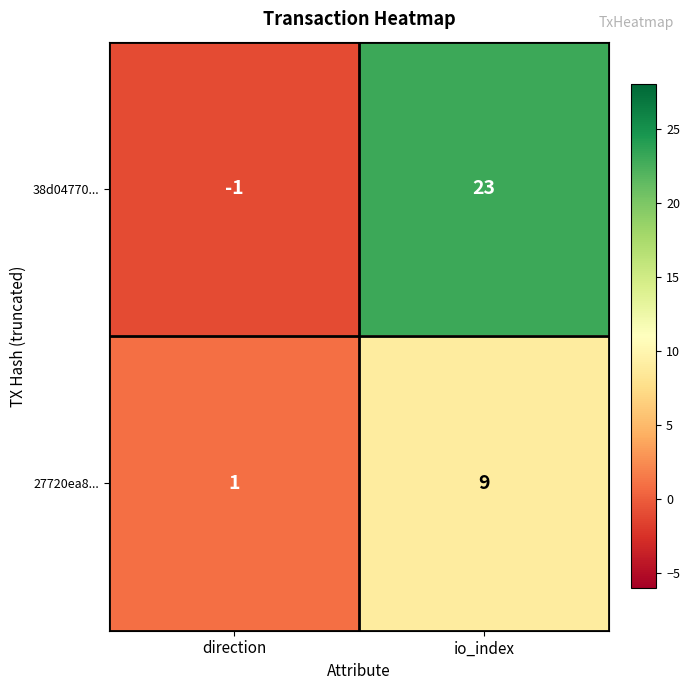

Which series has the largest total across all categories?

38d04770...